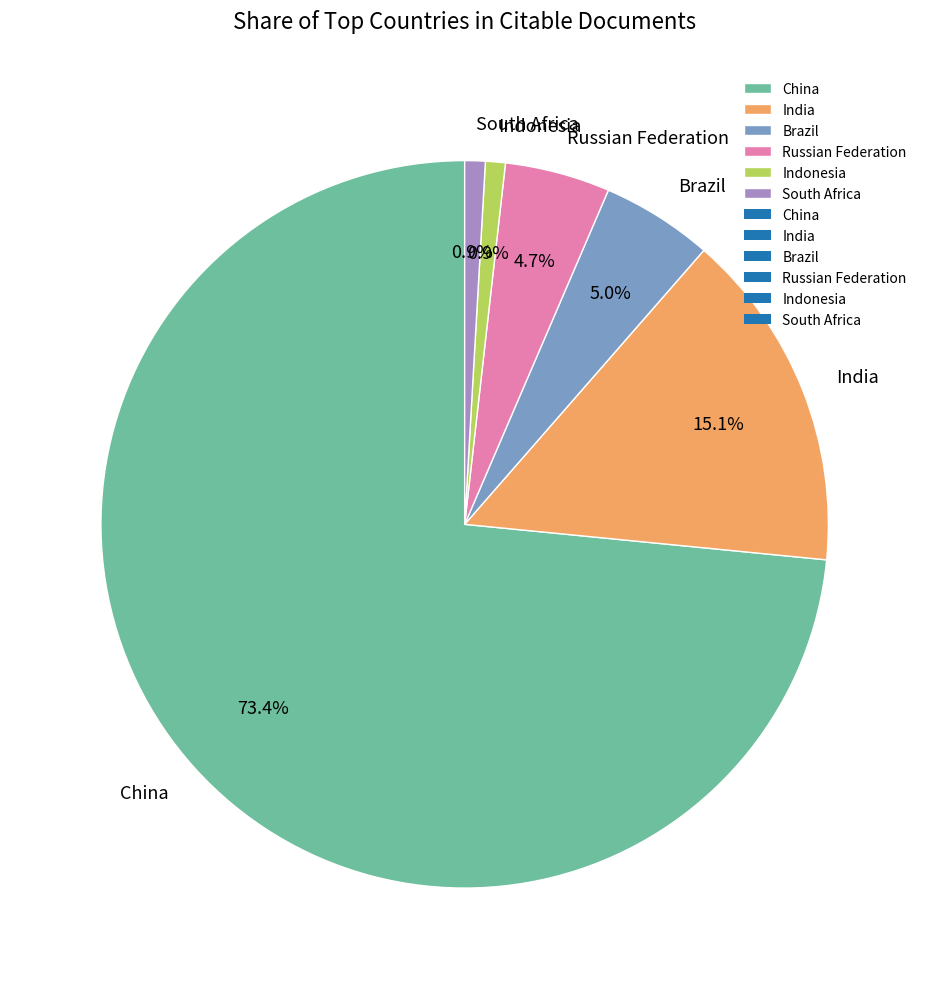

How many slices are in this pie chart?

6